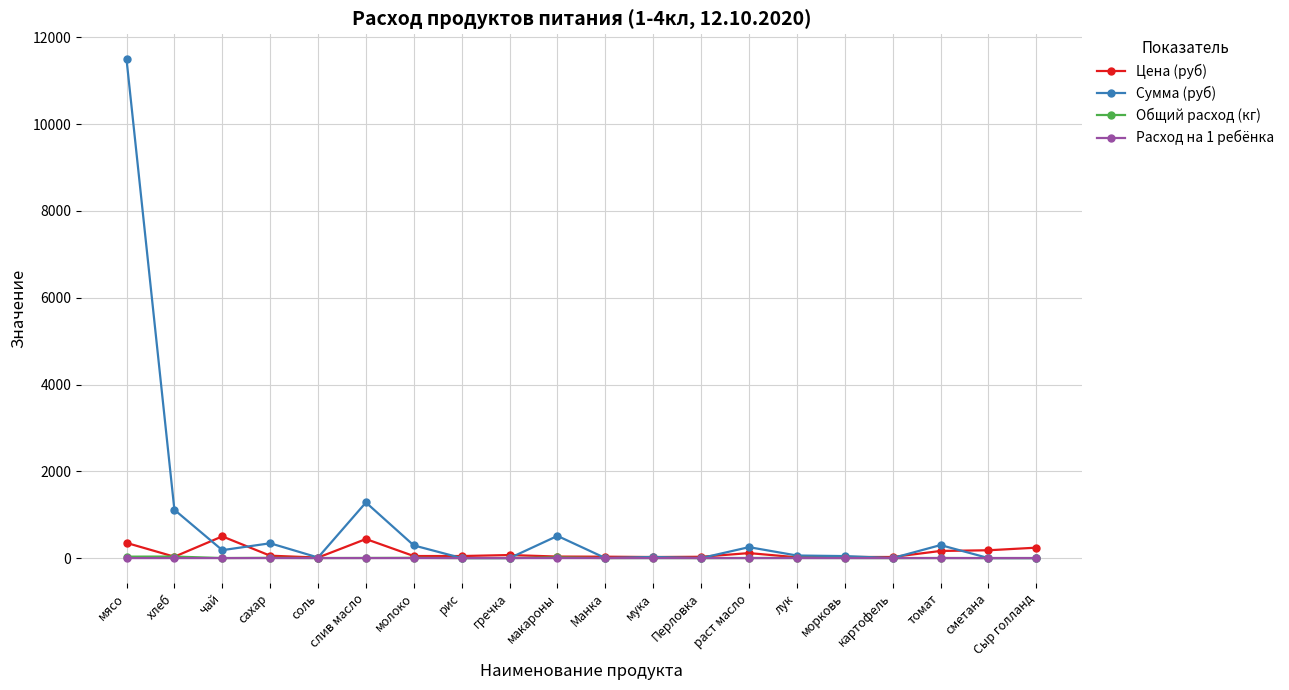

What is the label of the 1st point from the left?

мясо